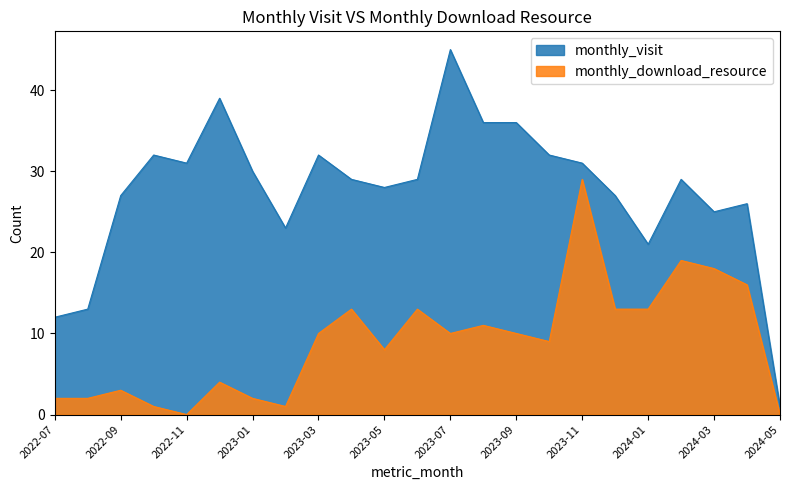

Between 2022-09 and 2024-04, which series saw the biggest shift?

monthly_download_resource